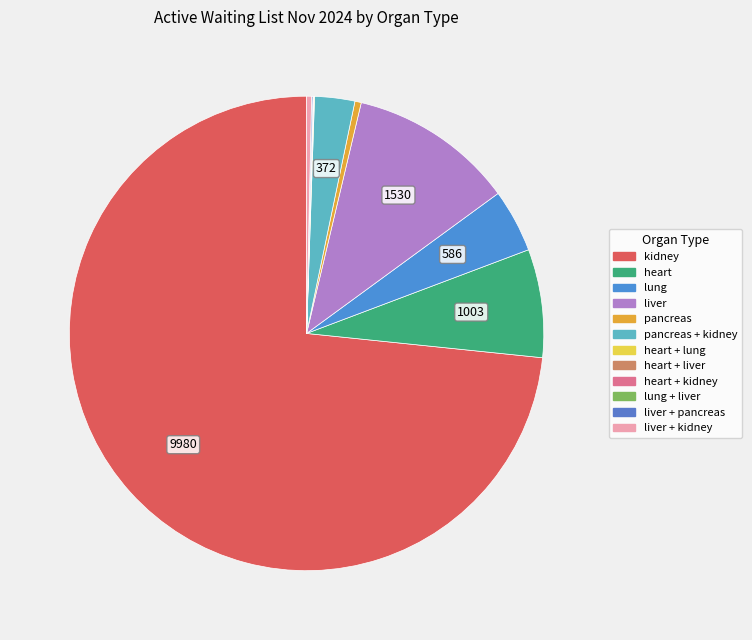

What percentage is NOT represented by lung + liver?

100.0%